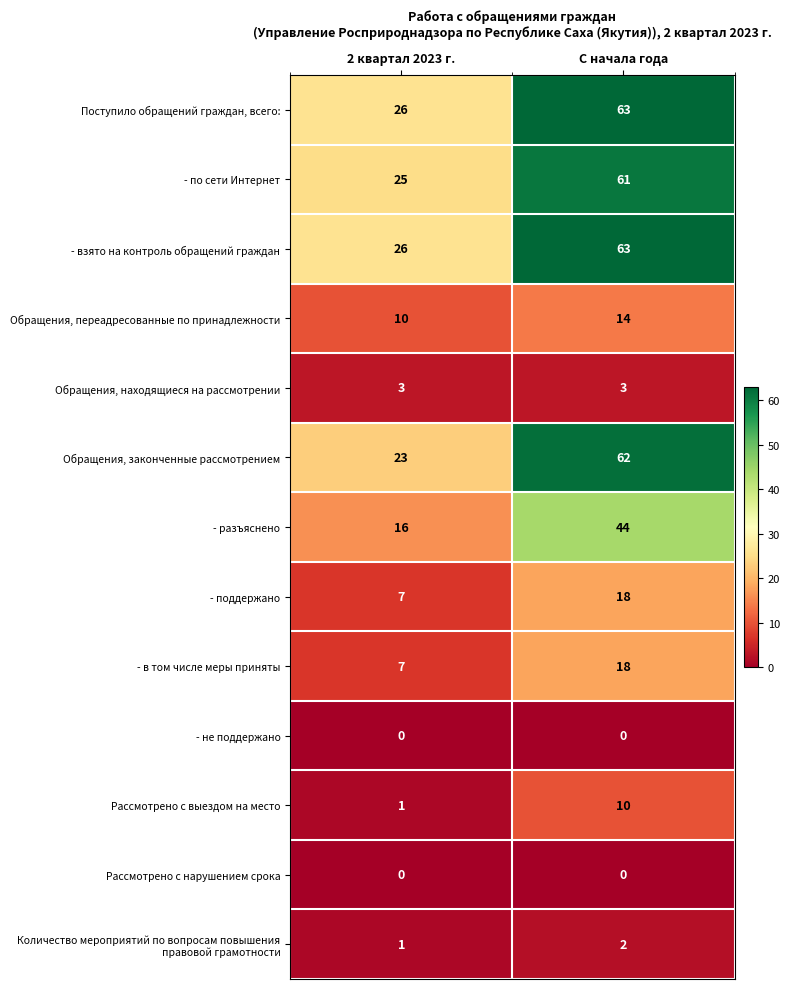

What is the maximum value shown in the chart?

63